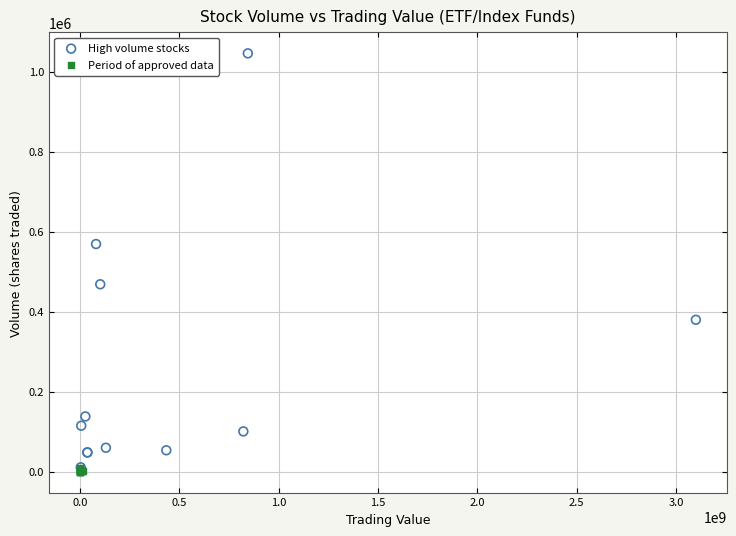

Which series has the largest Y range (max minus min)?

High volume stocks